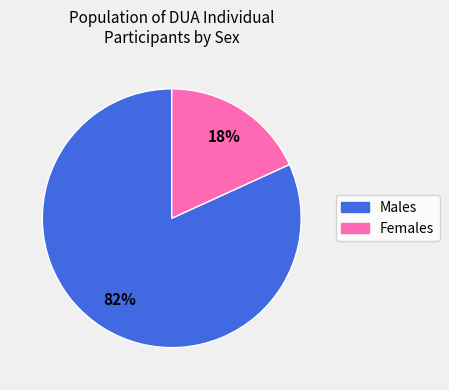

To the nearest percent, what is the difference between the largest and smallest slice percentages?

64%